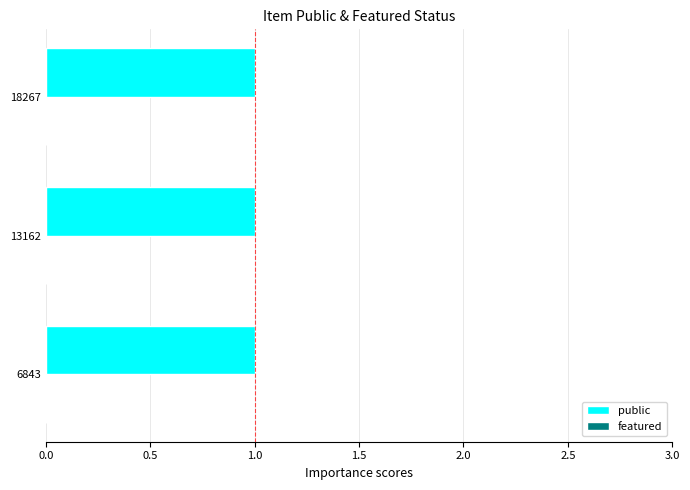

At which category is the sum across all series the highest?

6843